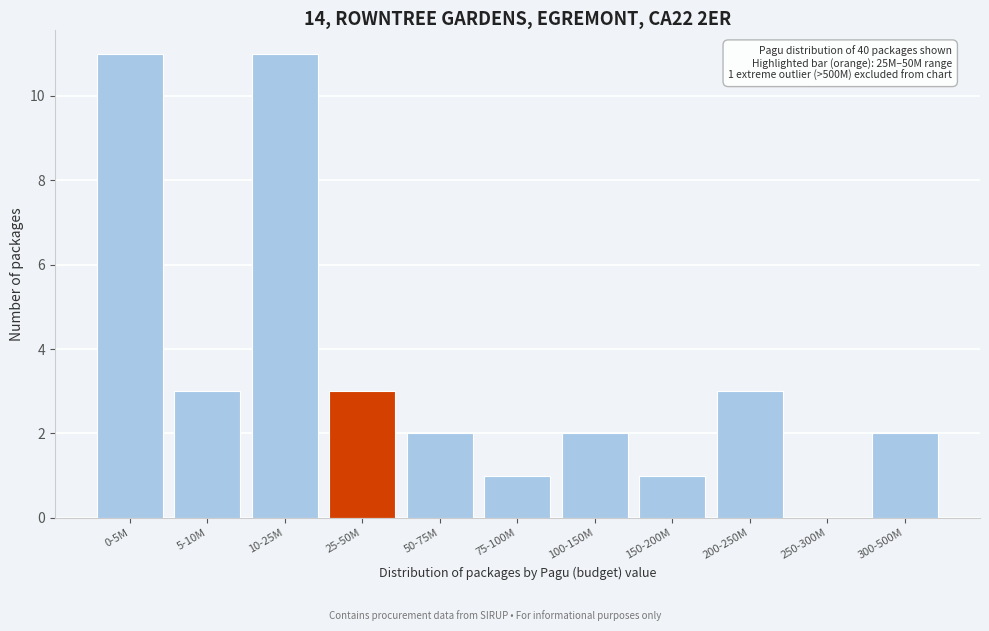

Reading right to left, list all the values displayed in this chart.

300-500M=2	250-300M=0	200-250M=3	150-200M=1	100-150M=2	75-100M=1	50-75M=2	25-50M=3	10-25M=11	5-10M=3	0-5M=11